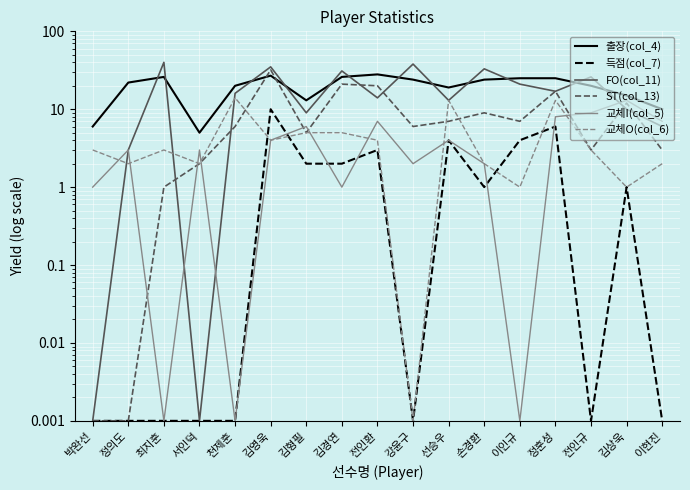

At which category does ST(col_13) reach its first local peak?

김영욱